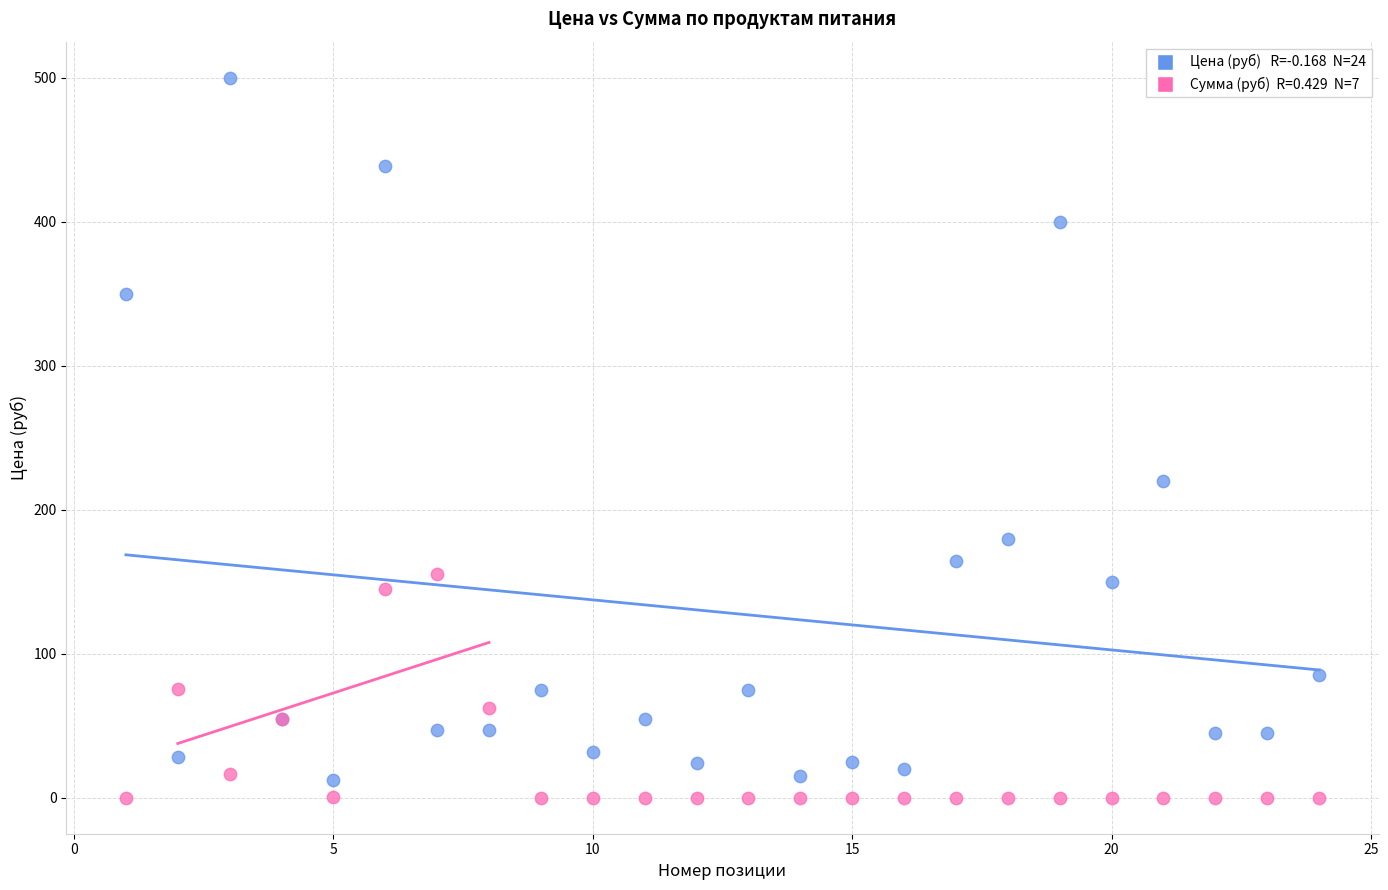

Across all series, what Y value is closest to 250?

220.0